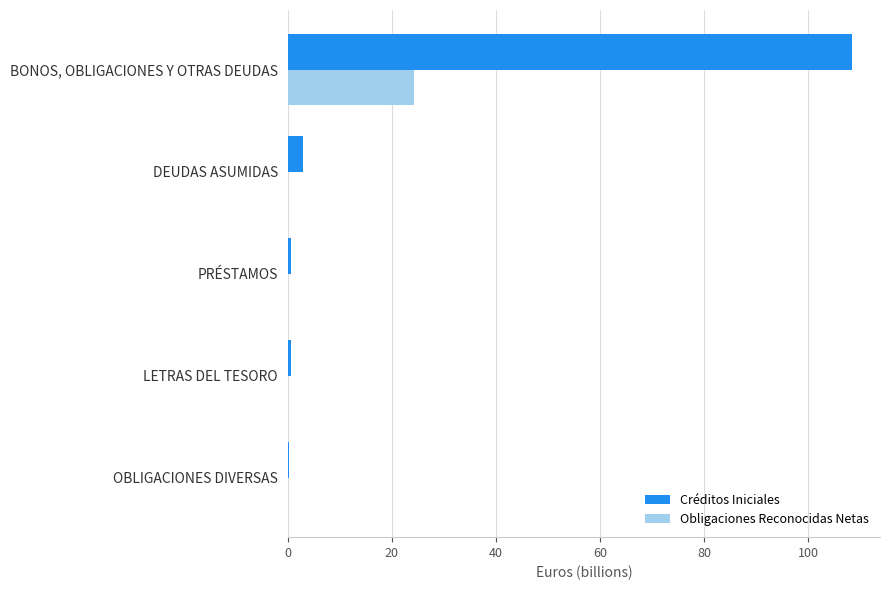

How many distinct data groups are displayed?

2